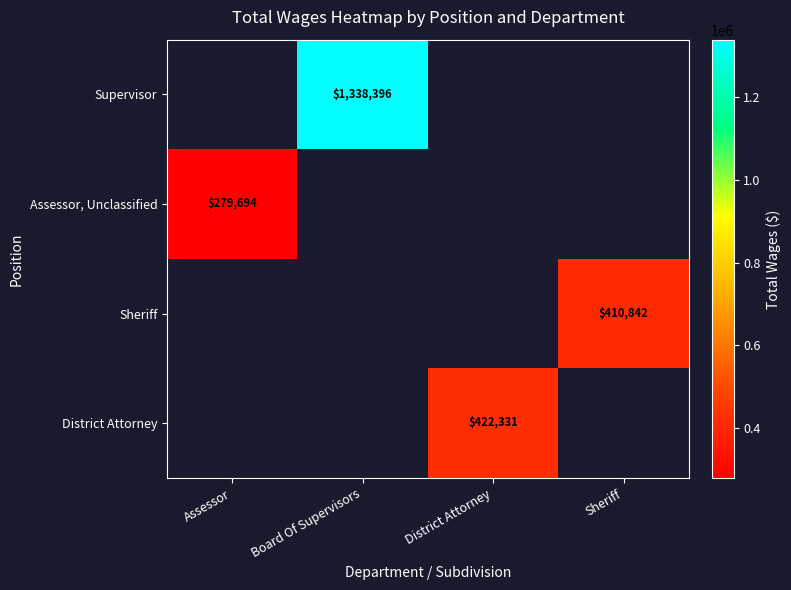

The value of Assessor, Unclassified at Assessor is 279694. True or false?

True